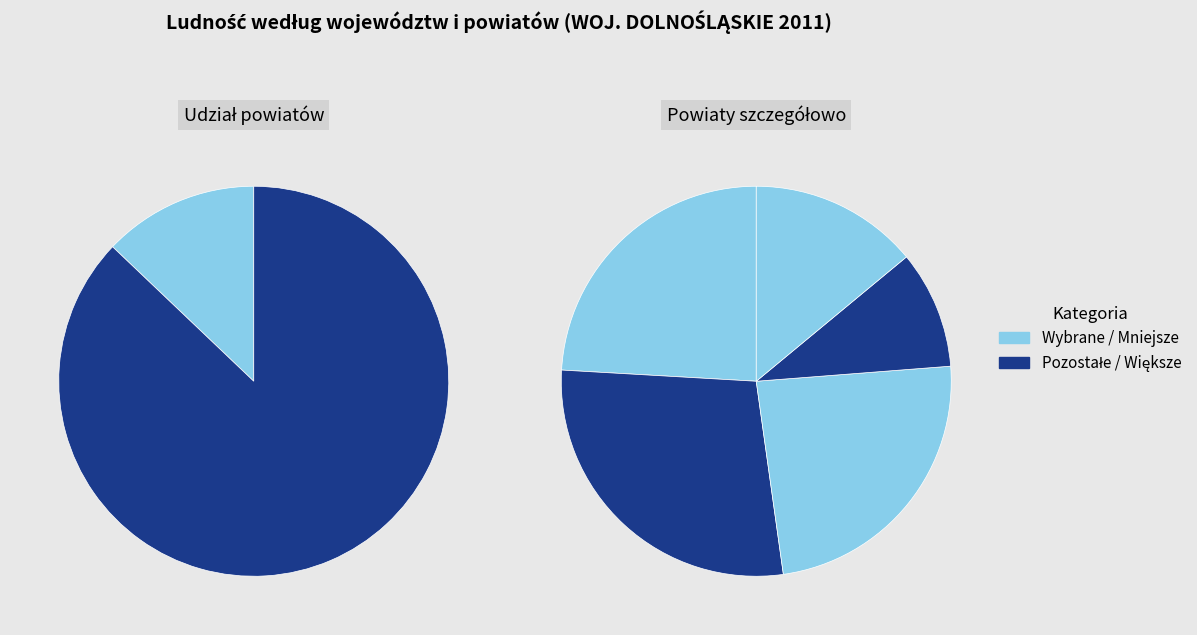

Which has a higher value, Powiat górowski or Powiat dzierżoniowski?

Powiat dzierżoniowski